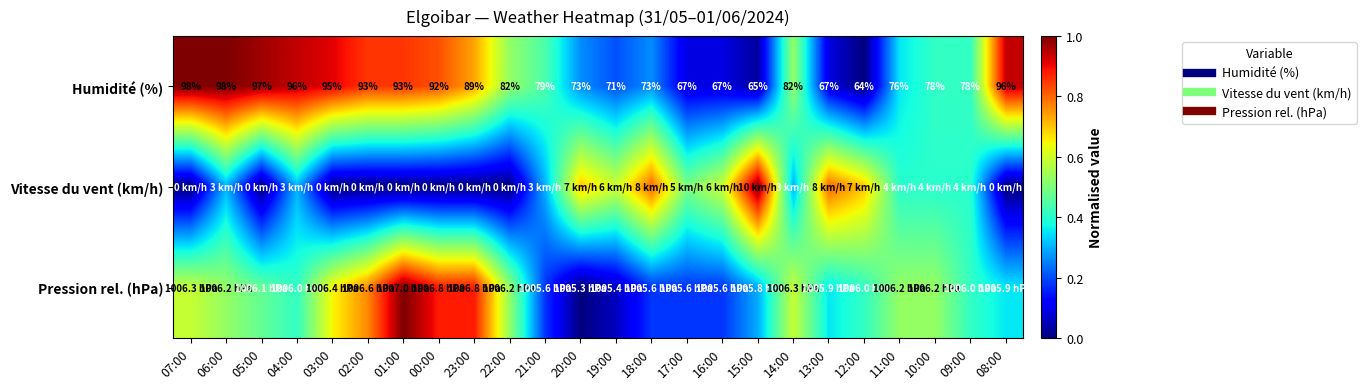

Is the value of Humidité (%) at 10:00 greater than the value of Vitesse du vent (km/h) at 13:00?

No